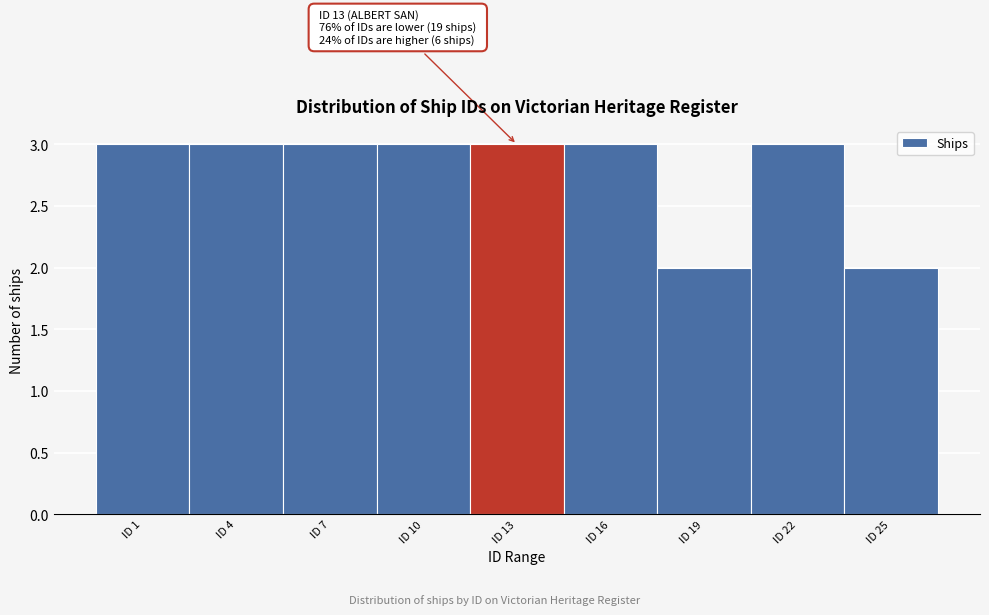

Reading left to right, list all the values displayed in this chart.

3	3	3	3	3	3	2	3	2